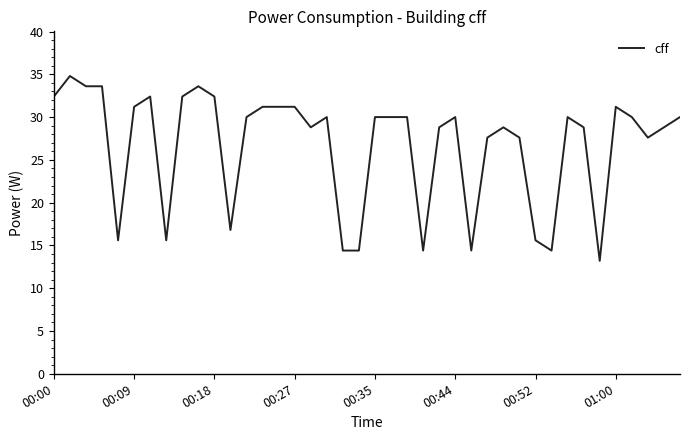

How many lines are shown in the chart?

1